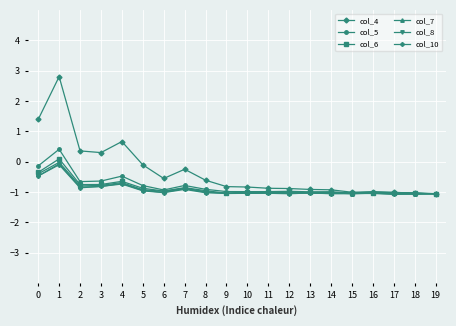

Does the chart have visible grid lines?

Yes